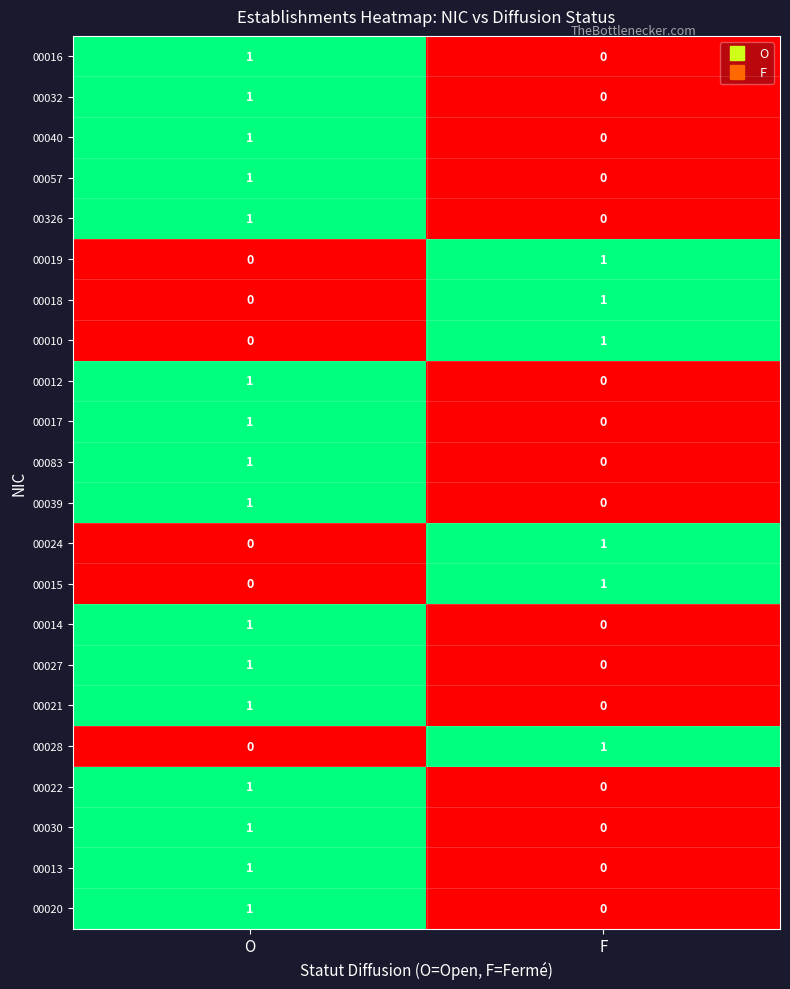

What is the total value across all series at F?

6